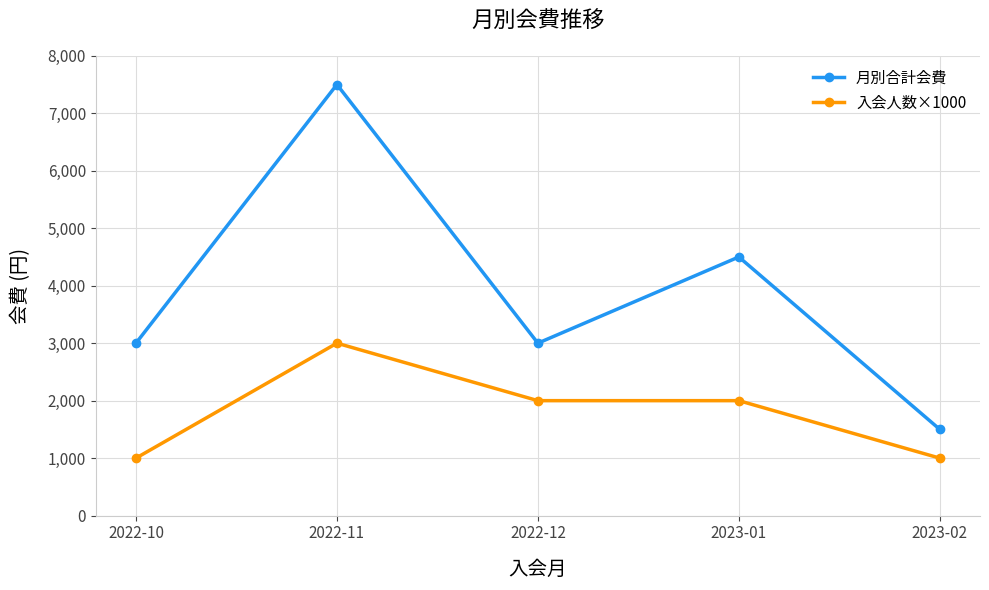

Rank the series at 2023-02 from lowest to highest value.

入会人数×1000, 月別合計会費